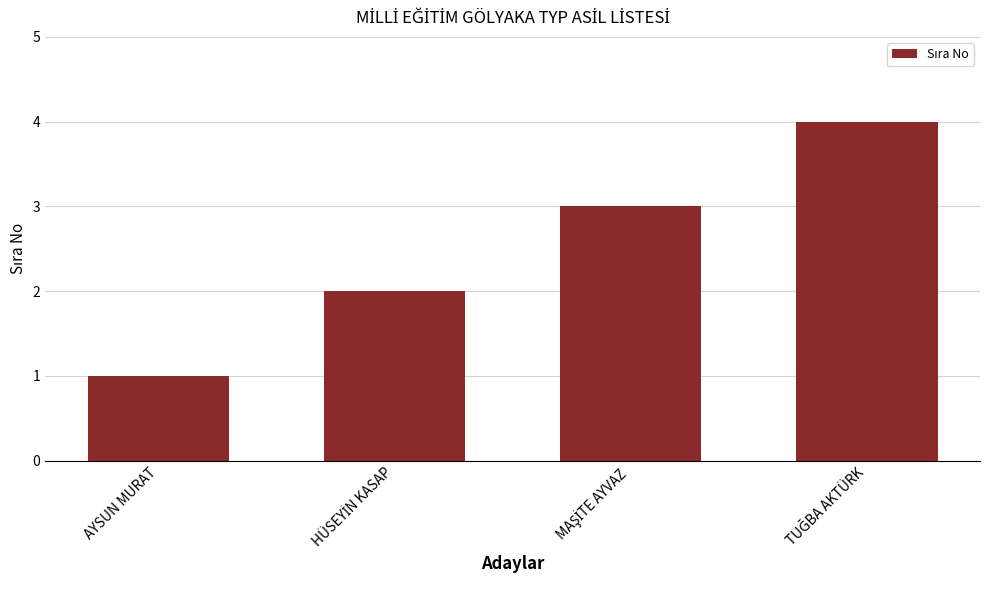

The chart shows a value of 2 at AYSUN MURAT. True or false?

False